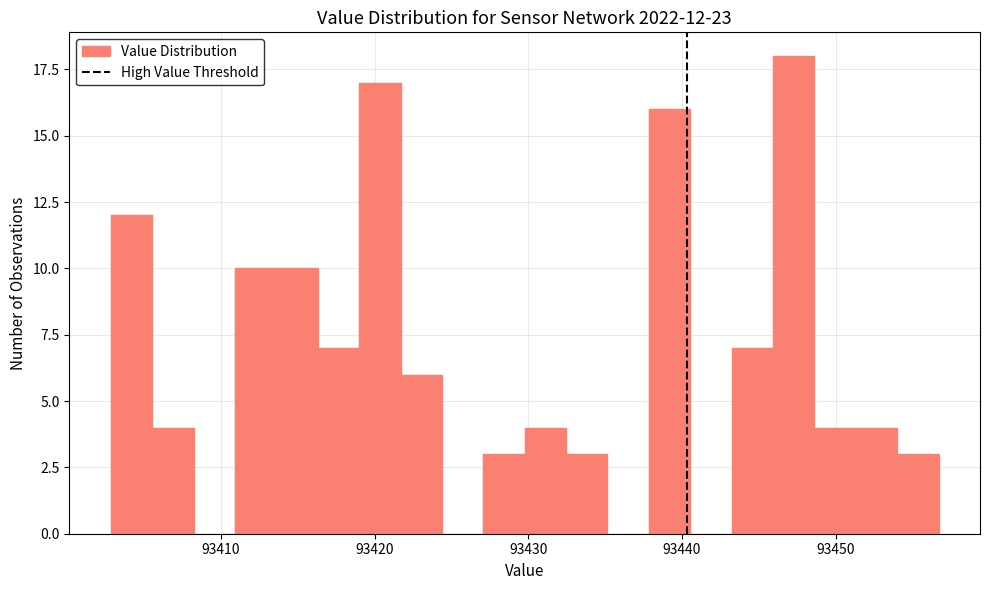

Read against the x-axis, roughly where is the centre of the tallest bar?

93447